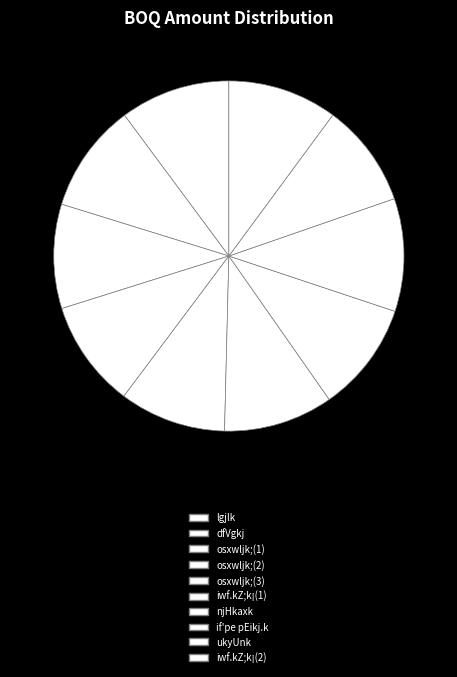

To the nearest percent, what is the average slice percentage?

10%